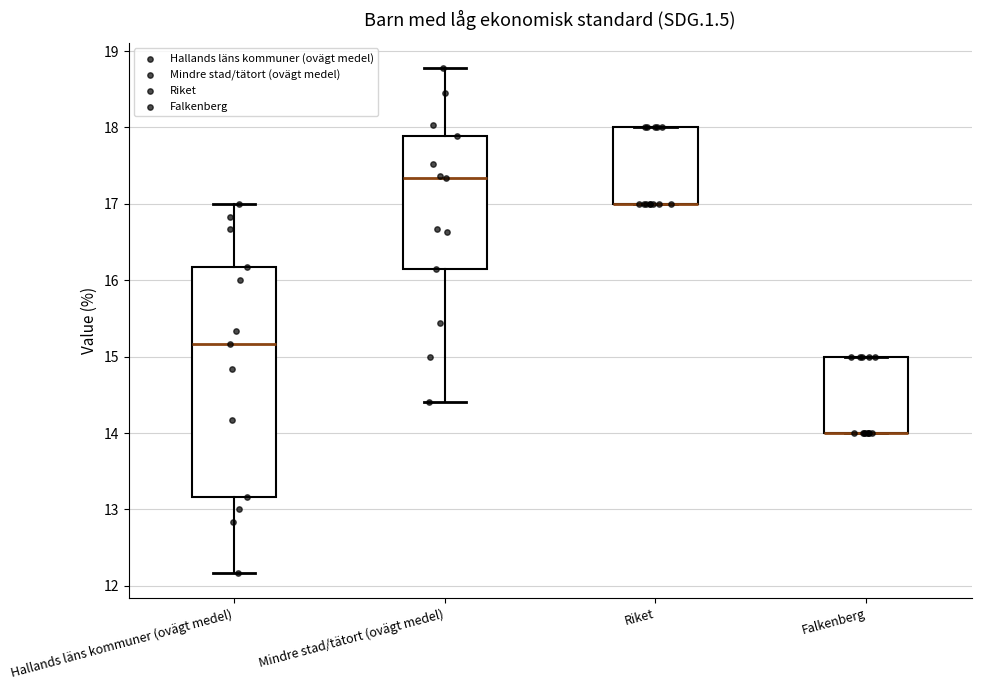

Where does the upper whisker of the box for Mindre stad/tätort (ovägt medel) end on the y-axis? The values are not printed on the chart, so give them approximately, as read against the axis.

18.8